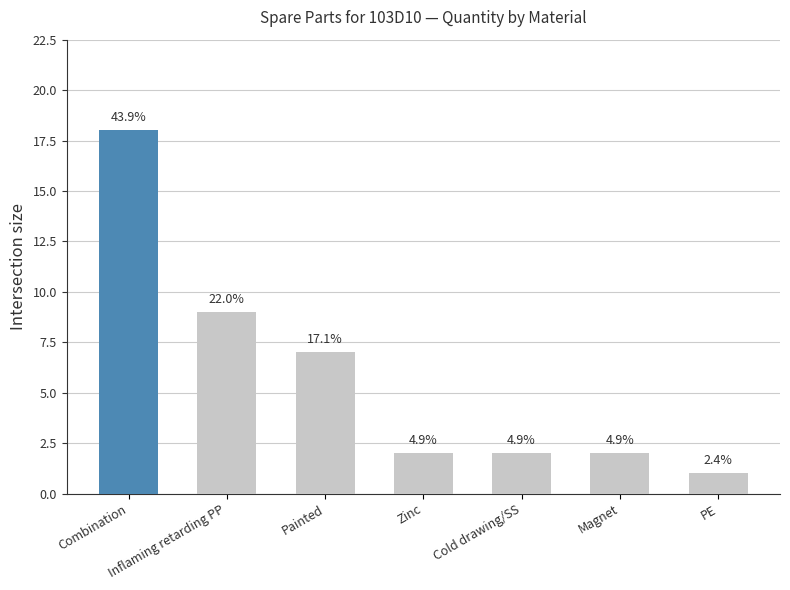

Reading right to left, what are all the values shown in this chart?

1	2	2	2	7	9	18